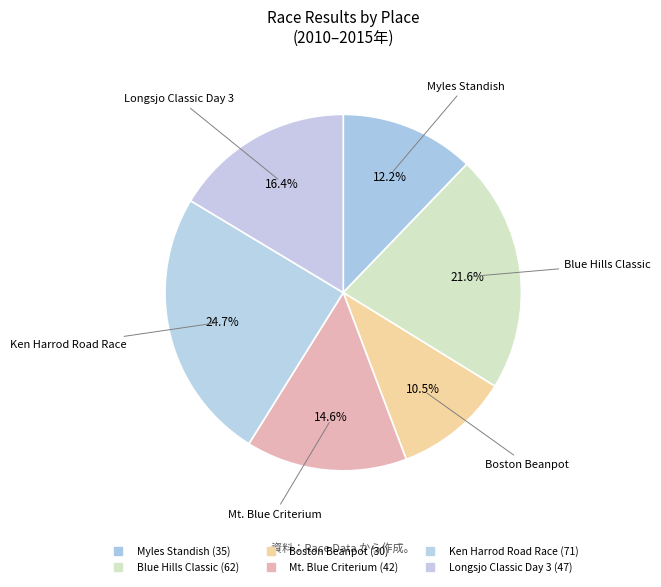

What percentage is the Myles Standish slice, to the nearest percent?

12%